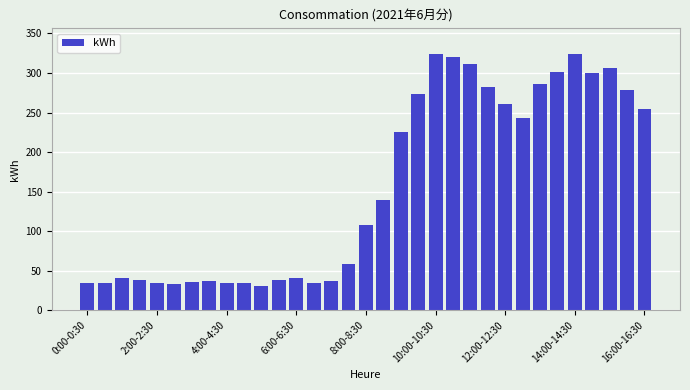

What is the sum of all values?

5135